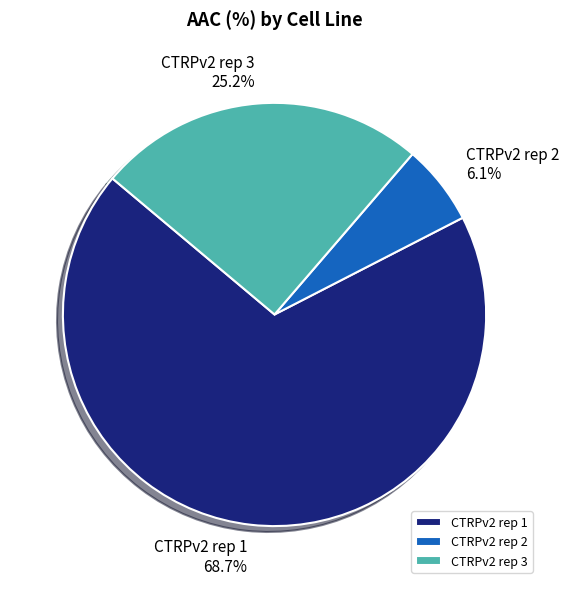

Between CTRPv2 rep 1 and CTRPv2 rep 2, which is larger?

CTRPv2 rep 1